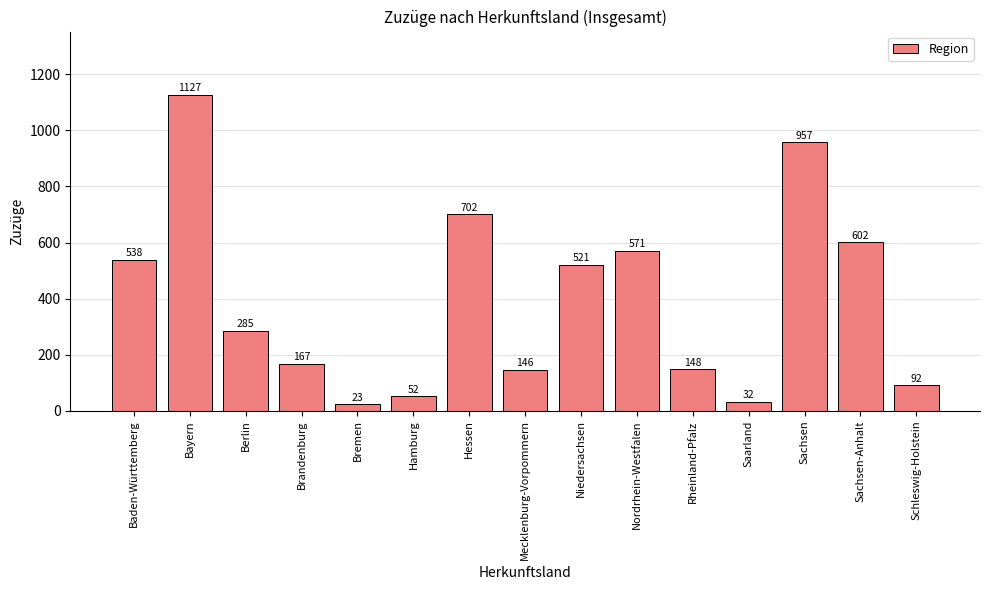

The chart shows a value of 571 at Nordrhein-Westfalen. True or false?

True